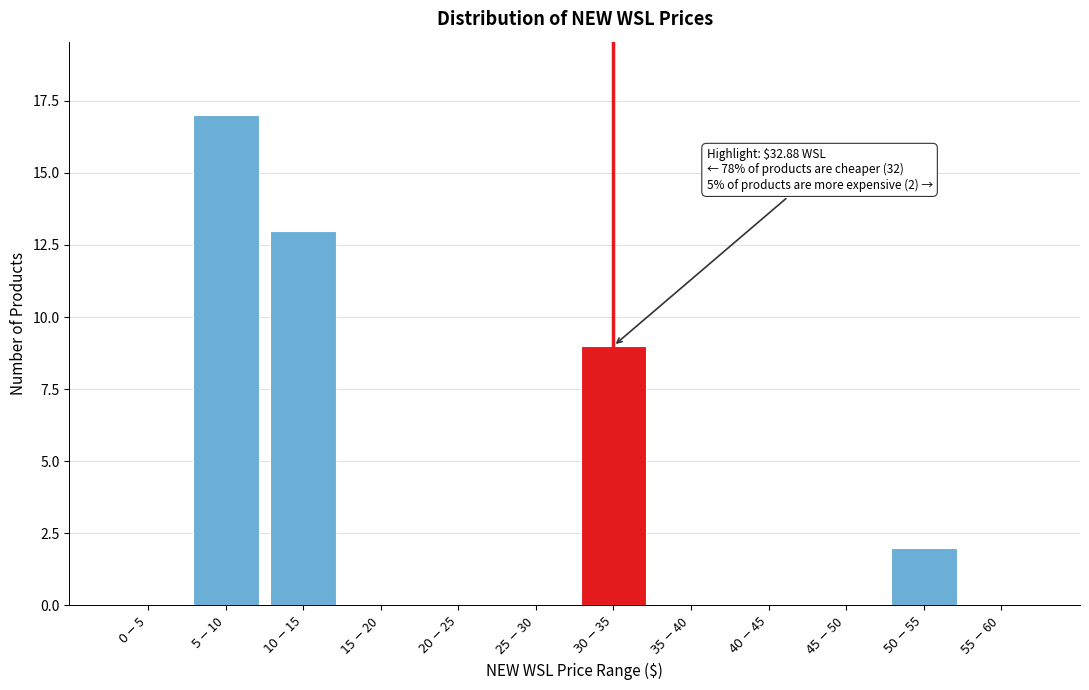

What is the greatest value displayed?

17